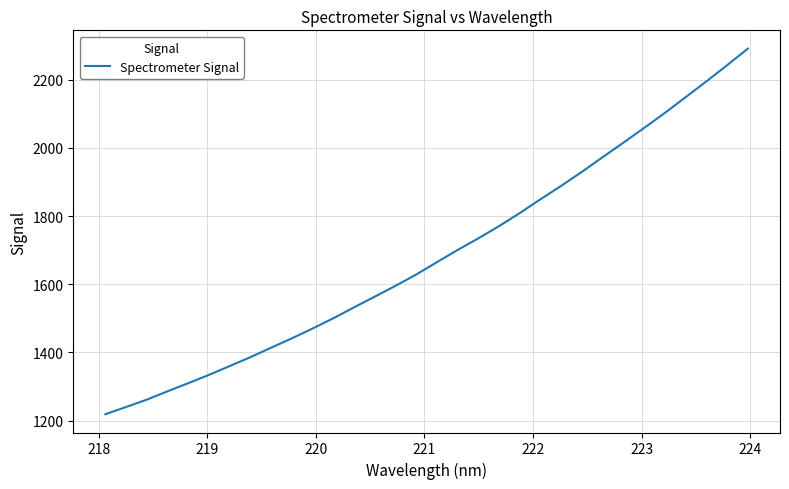

What is the maximum value shown in the chart?

2290.9